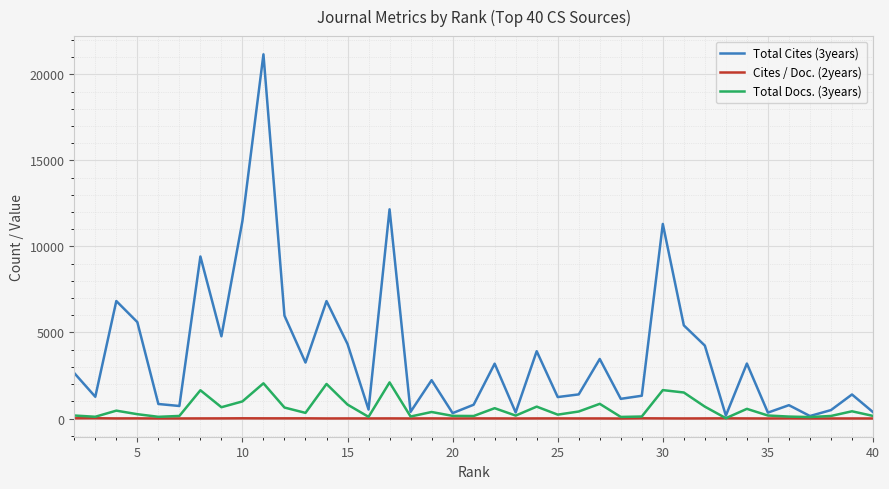

What is the maximum value for Total Docs. (3years)?

2099.0